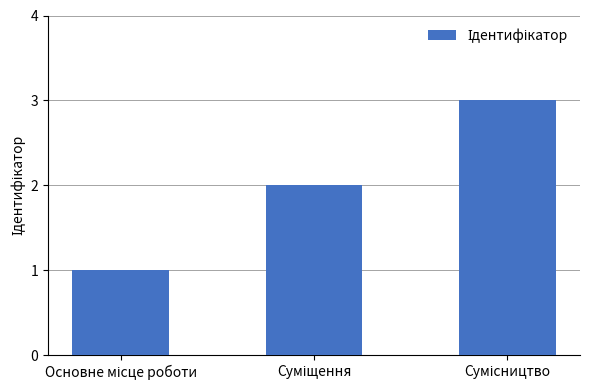

What is the sum of all values?

6